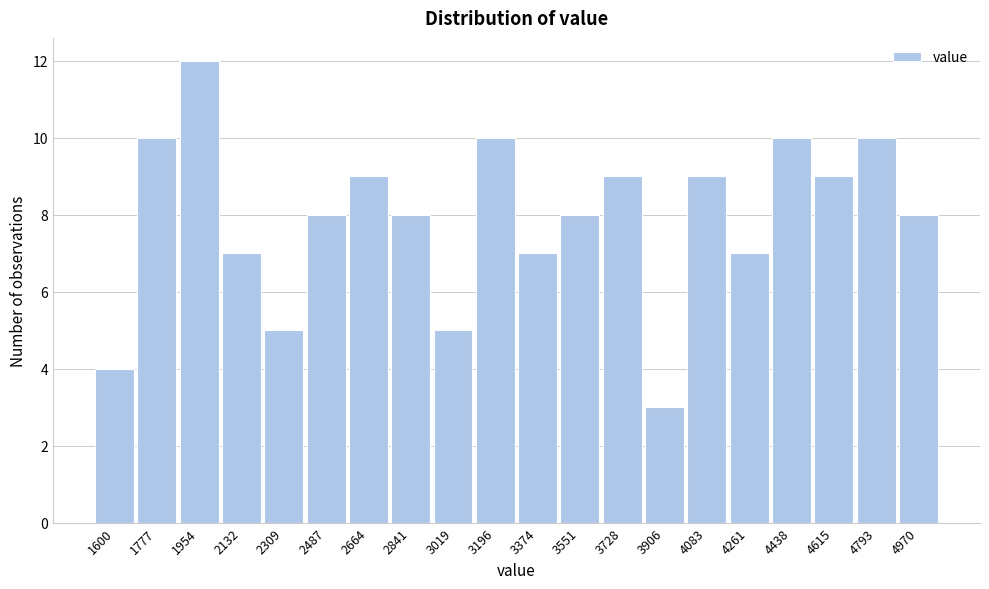

Reading left to right, what are all the values shown in this chart?

4	10	12	7	5	8	9	8	5	10	7	8	9	3	9	7	10	9	10	8